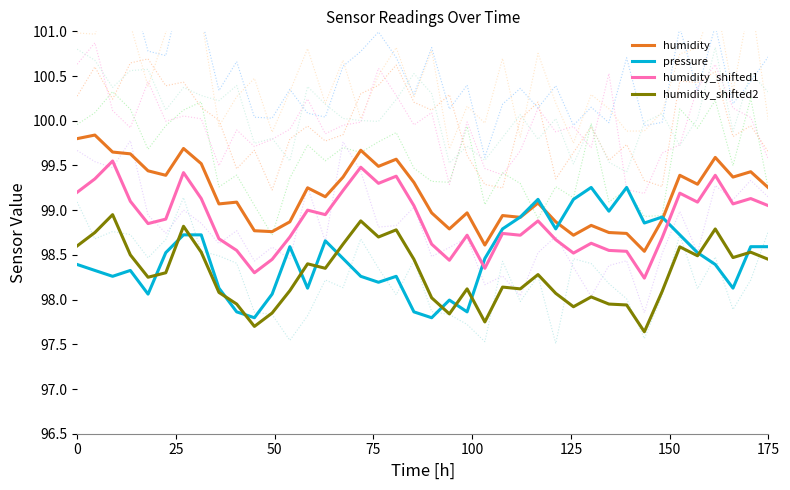

True or false: humidity_shifted1 and humidity_shifted2 intersect in this chart.

False